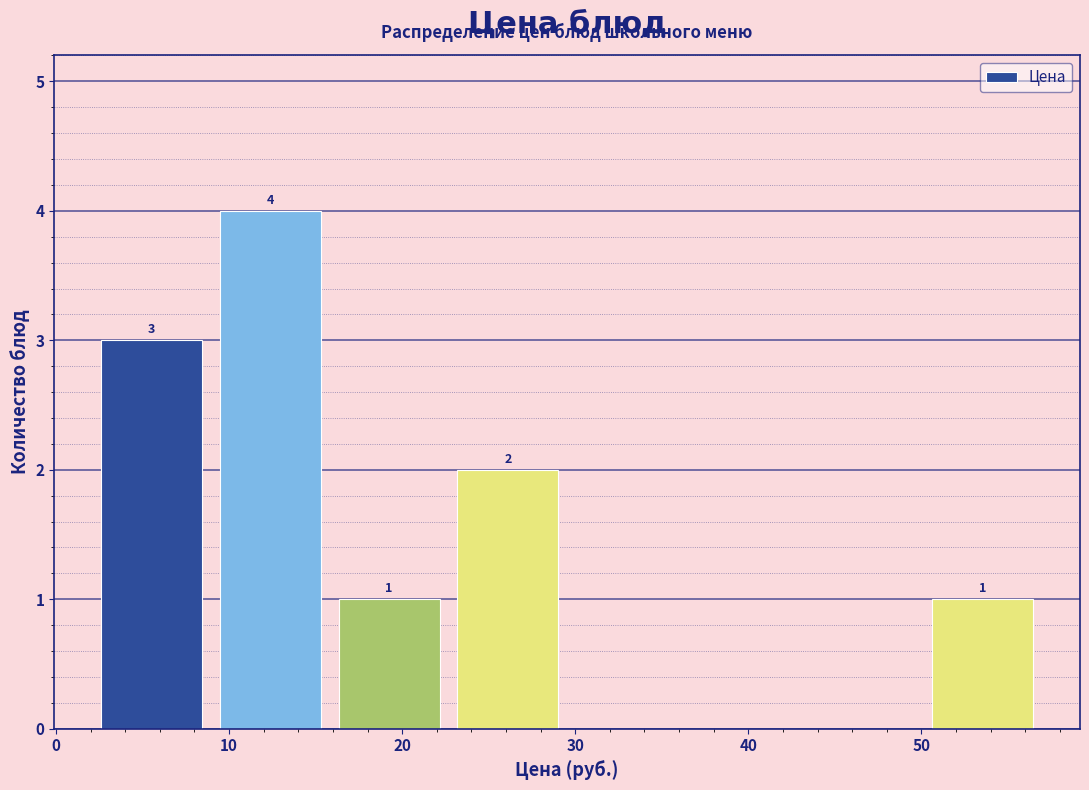

Which range on the x-axis has the tallest bar?

9 to 16